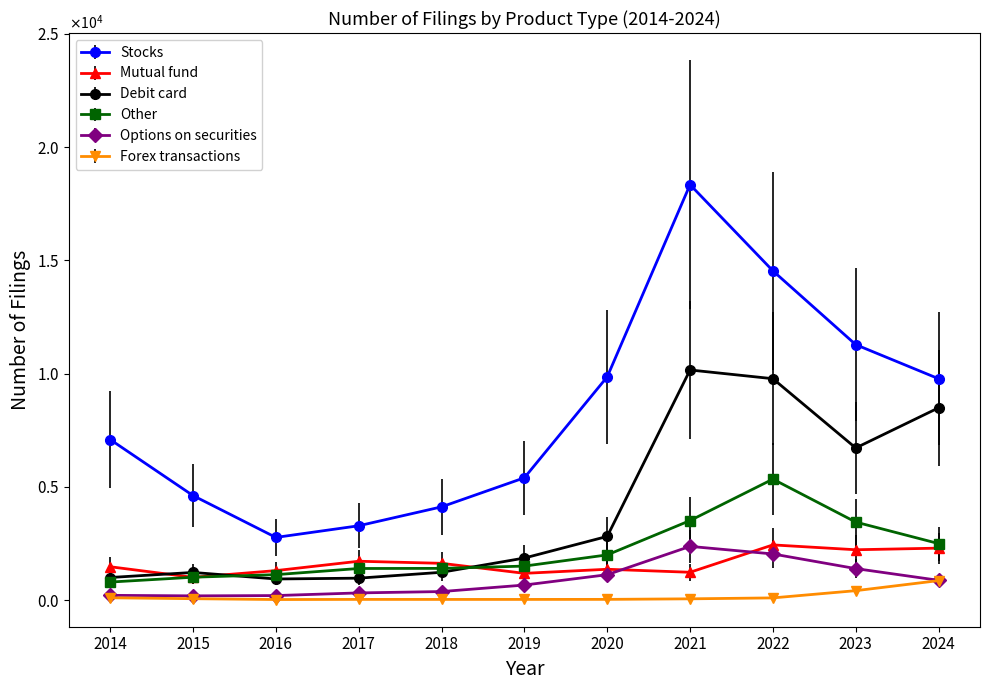

What are all the series names shown in the legend?

Stocks, Mutual fund, Debit card, Other, Options on securities, Forex transactions